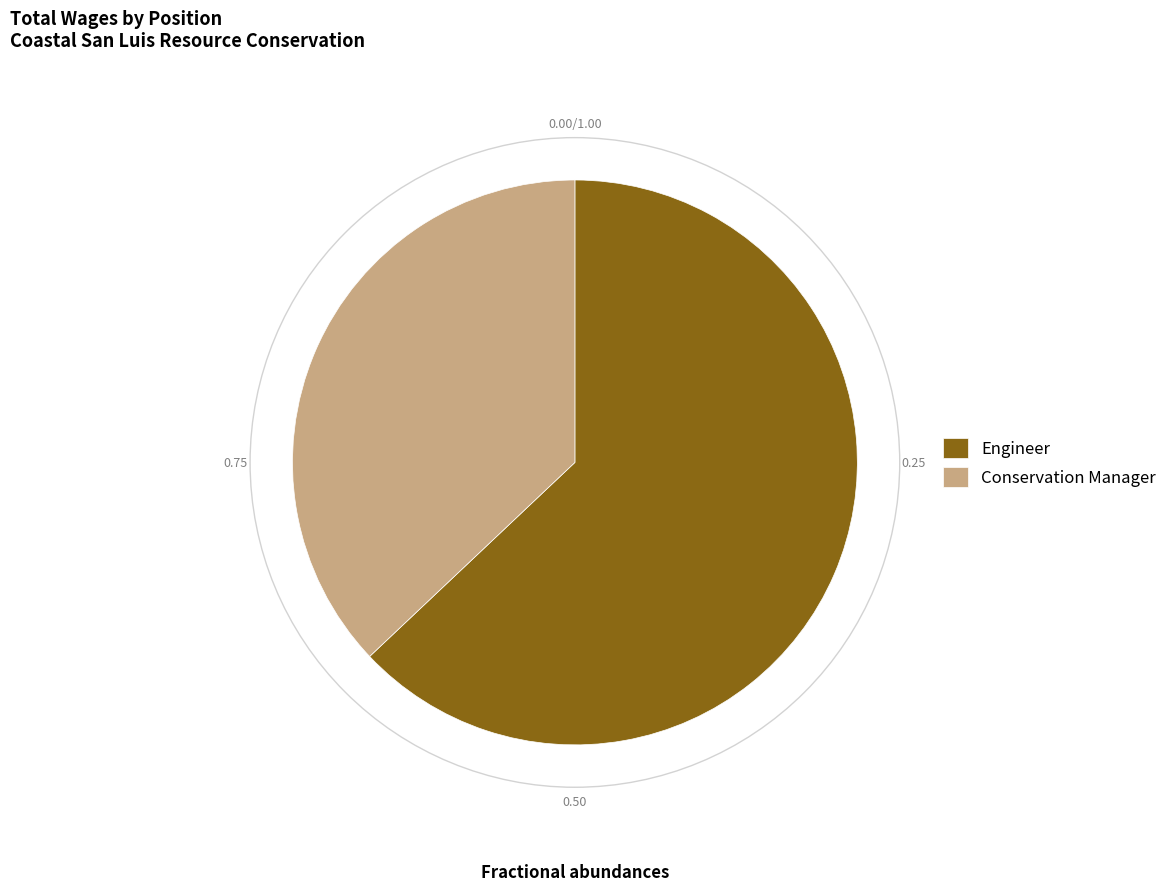

Count the number of slices in the pie.

2